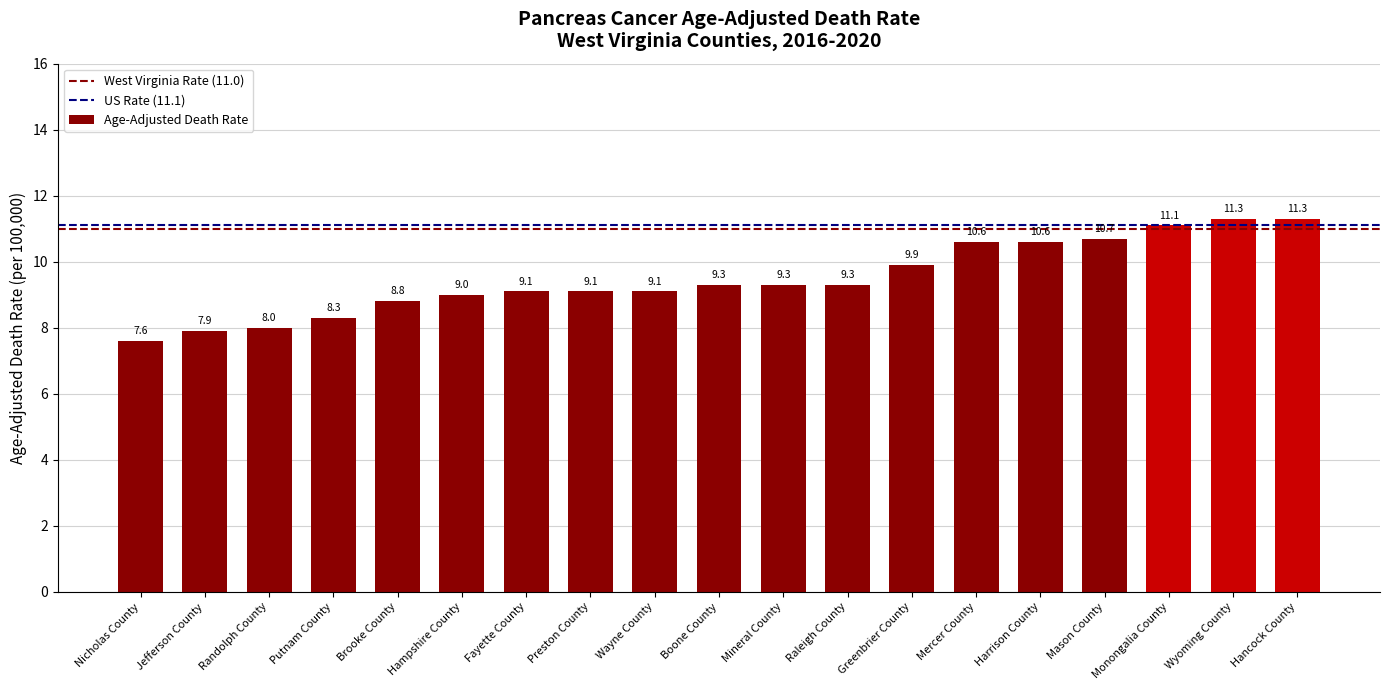

What value does the data have at Mercer County?

10.6